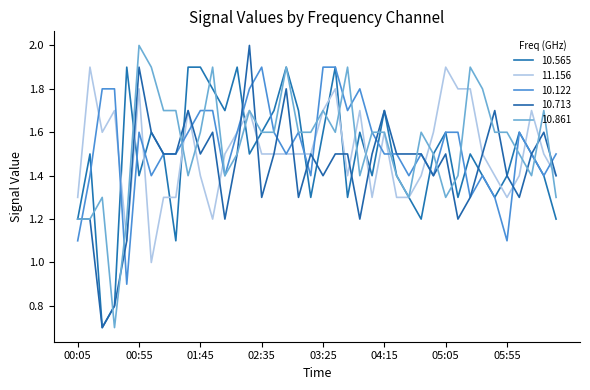

Which series ends up on top after the final intersection of 11.156 and 10.713?

10.713